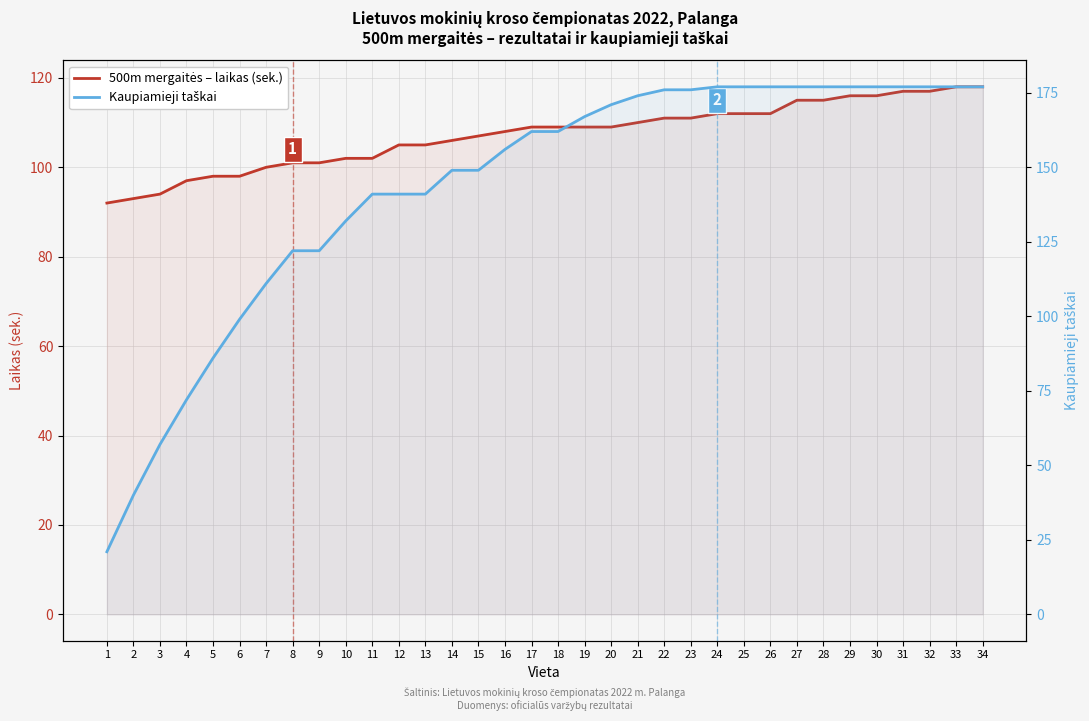

Is it true that 500m mergaitės – laikas (sek.) equals 178 at 9?

False